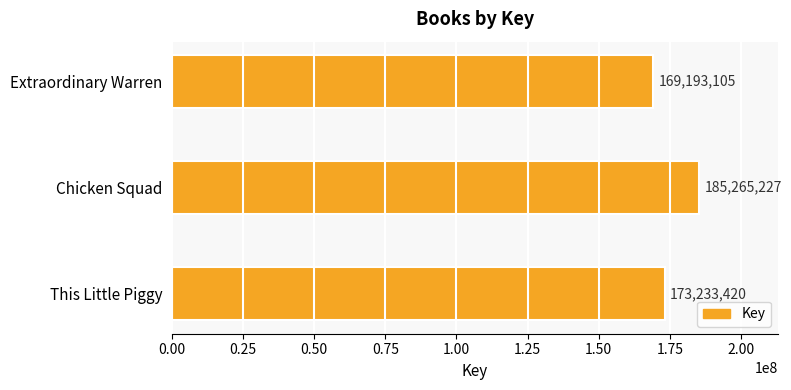

What is the difference between the second highest and minimum values?

4040315